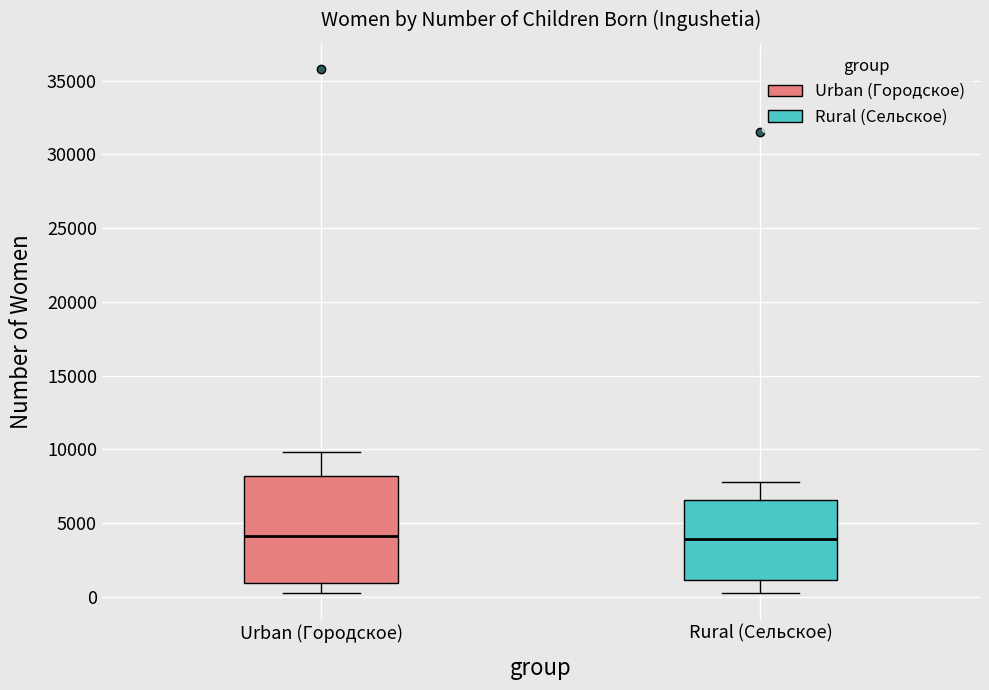

Reading left to right, read every box against the y-axis: the position of its median line, the range the box covers, and the ends of its whiskers. The values are not printed on the chart, so give them approximately, as read against the axis.

Urban (Городское): median 4000, box 1000 to 8000, whiskers 0 to 10000
Rural (Сельское): median 4000, box 1000 to 6500, whiskers 500 to 8000